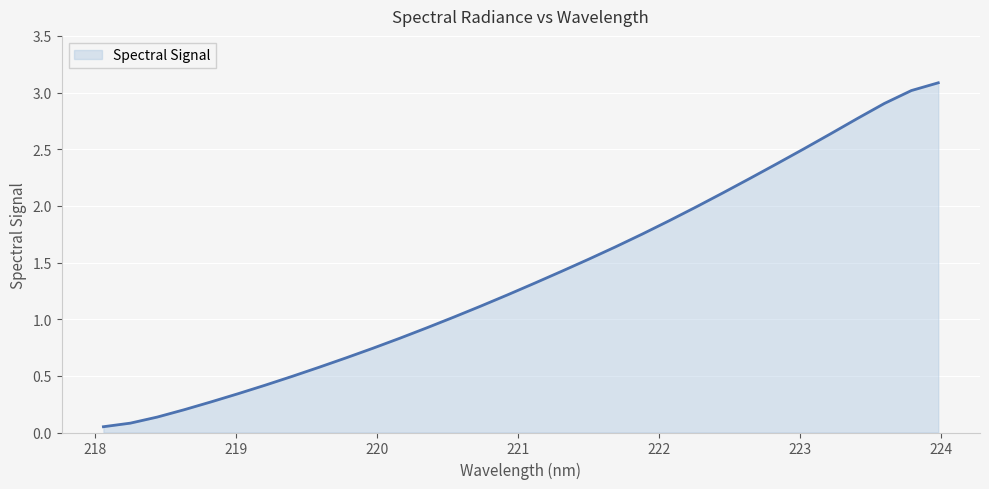

What is the maximum value shown in the chart?

3.1